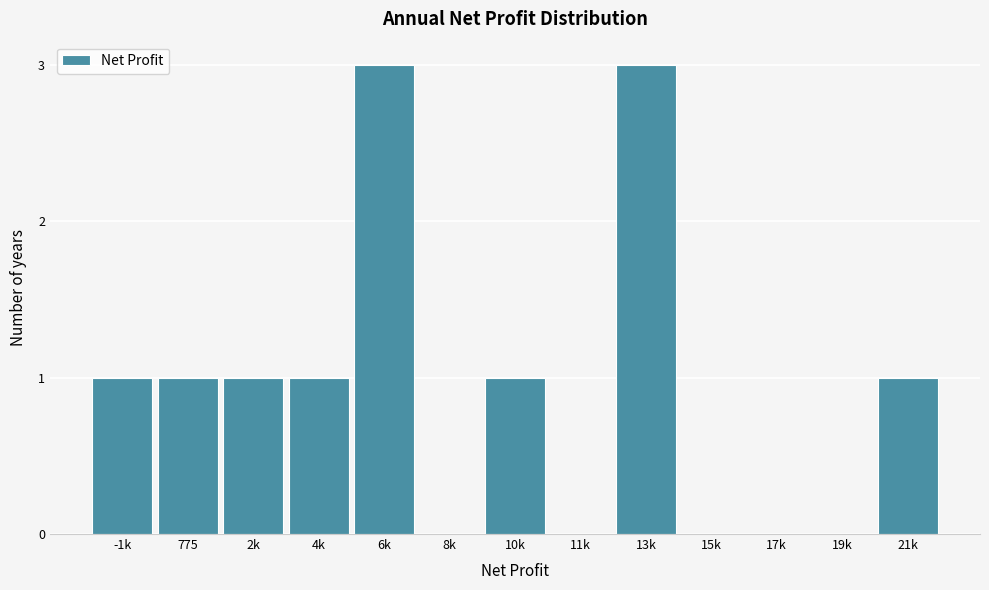

Reading left to right, list all the values displayed in this chart.

-1k=1	775=1	2k=1	4k=1	6k=3	8k=0	10k=1	11k=0	13k=3	15k=0	17k=0	19k=0	21k=1